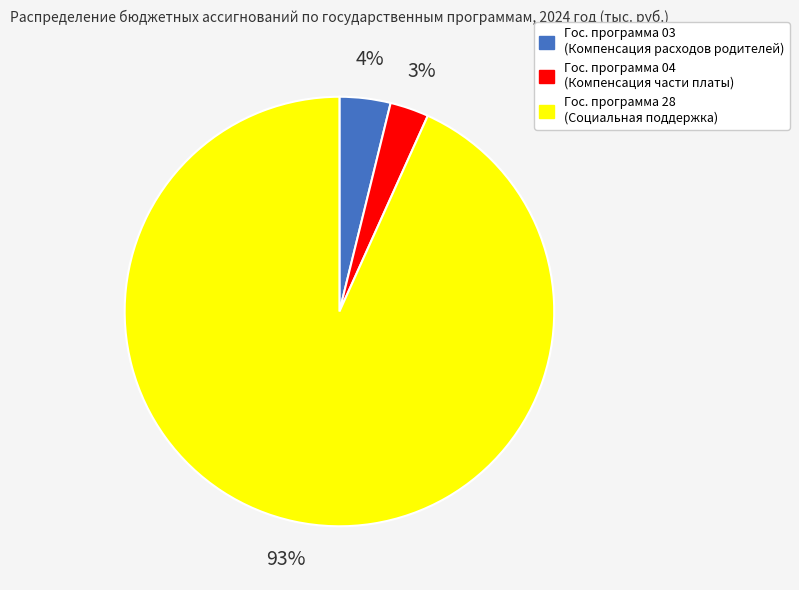

Approximately how many times larger is the value at Гос. программа 04 (Компенсация части платы) compared to Гос. программа 03 (Компенсация расходов родителей)?

0.8